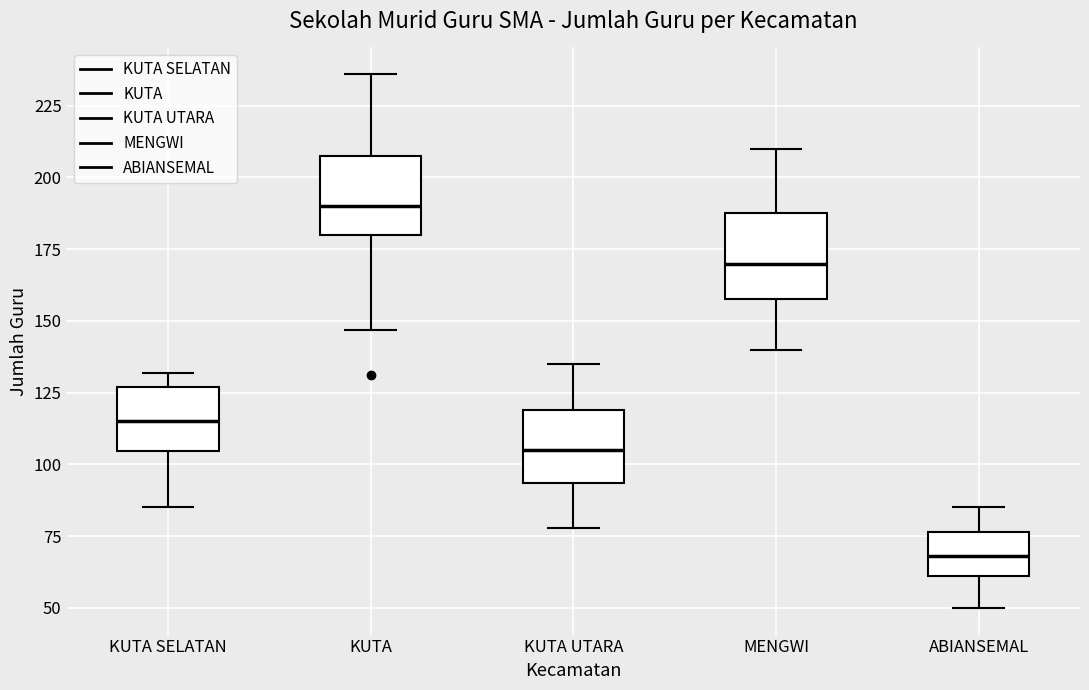

Reading left to right, read every box against the y-axis: the position of its median line, the range the box covers, and the ends of its whiskers. The values are not printed on the chart, so give them approximately, as read against the axis.

KUTA SELATAN: median 115, box 105 to 125, whiskers 85 to 130
KUTA: median 190, box 180 to 210, whiskers 145 to 235
KUTA UTARA: median 105, box 95 to 120, whiskers 80 to 135
MENGWI: median 170, box 160 to 190, whiskers 140 to 210
ABIANSEMAL: median 70, box 60 to 75, whiskers 50 to 85